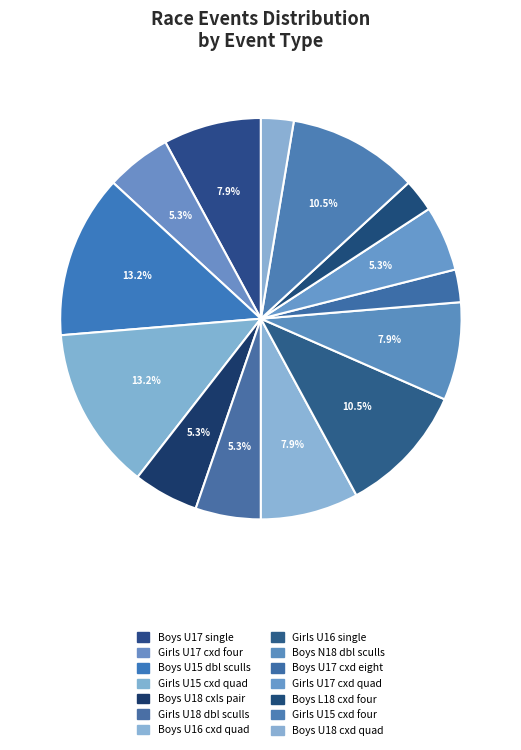

Count the number of slices in the pie.

14